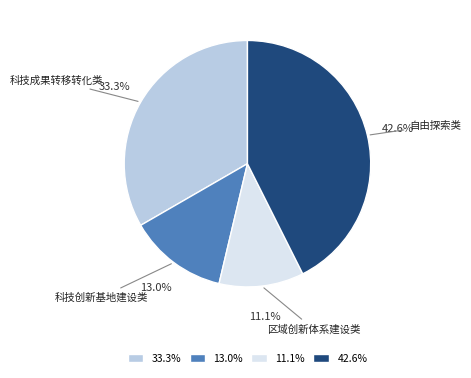

To the nearest percent, what portion does 自由探索类 represent?

43%